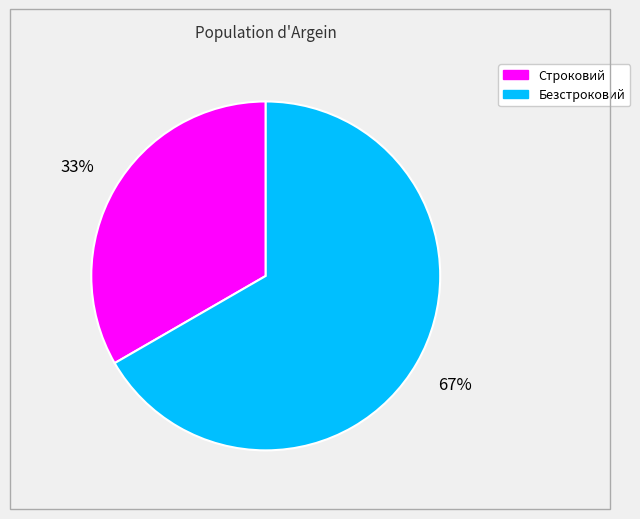

Approximately how many times larger is the value at Строковий compared to Безстроковий?

0.5